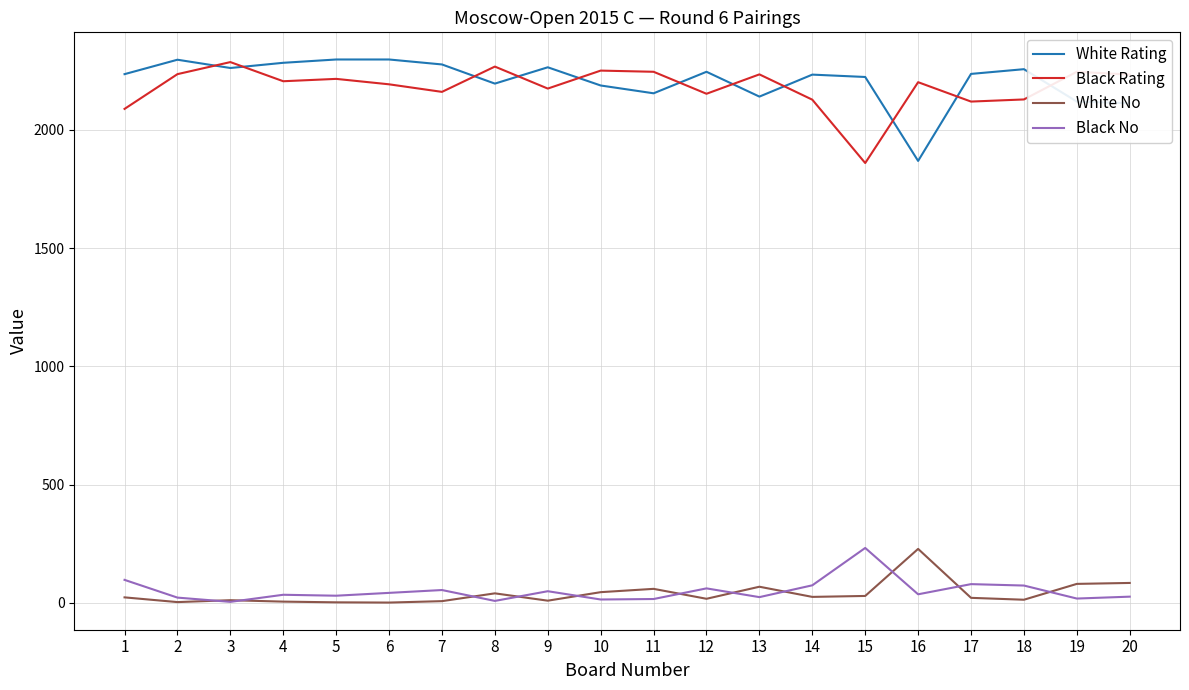

What is the difference between the maximum and minimum values in the White Rating series?

429